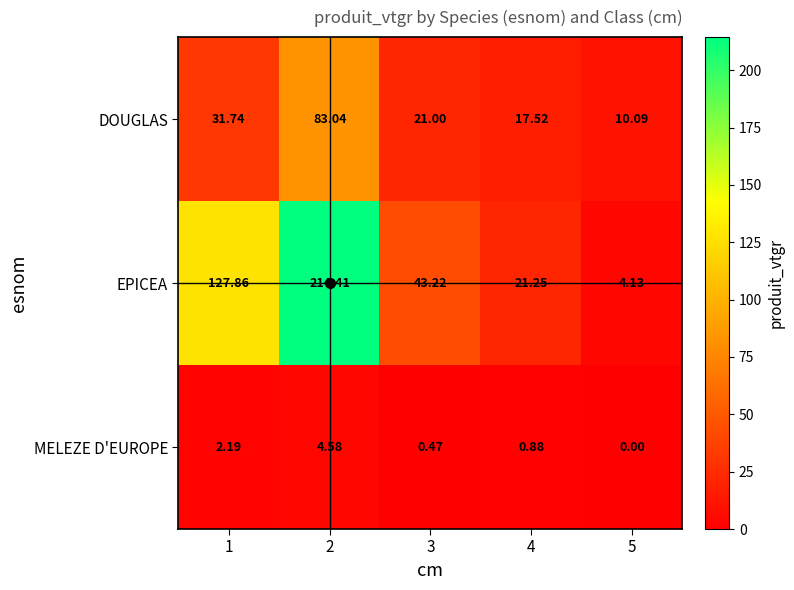

At how many categories does at least one series exceed 29?

3